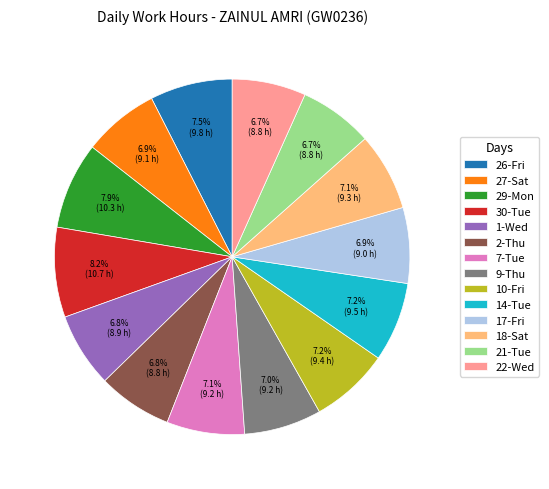

What is the ratio of the value at 26-Fri to the value at 14-Tue?

1.0